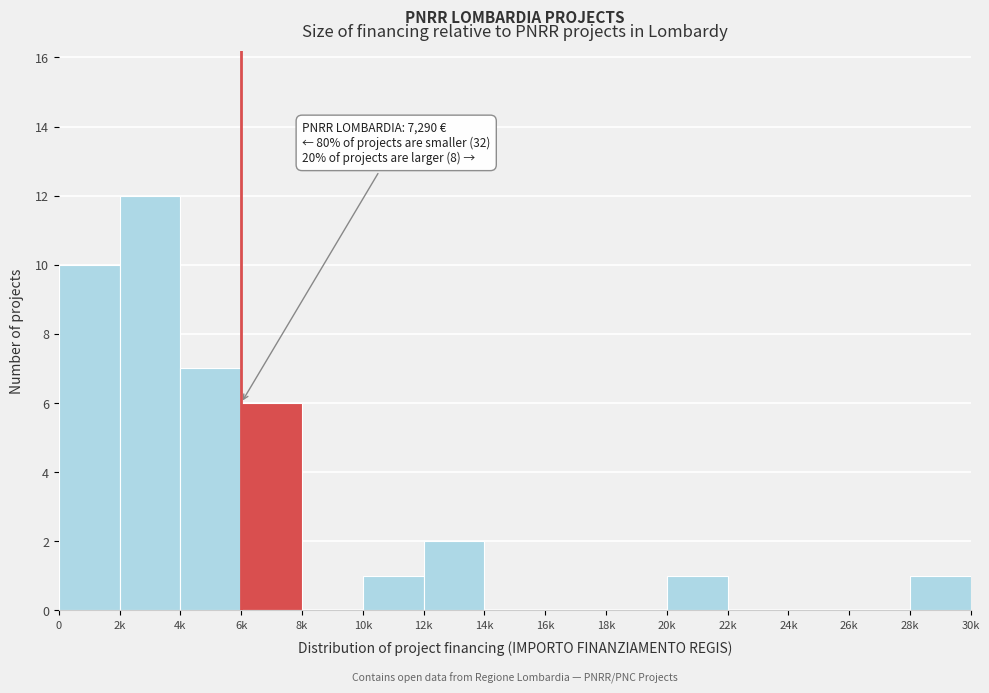

Reading left to right, extract all data points from this chart.

0=10	2k=12	4k=7	6k=6	8k=0	10k=1	12k=2	14k=0	16k=0	18k=0	20k=1	22k=0	24k=0	26k=0	28k=1